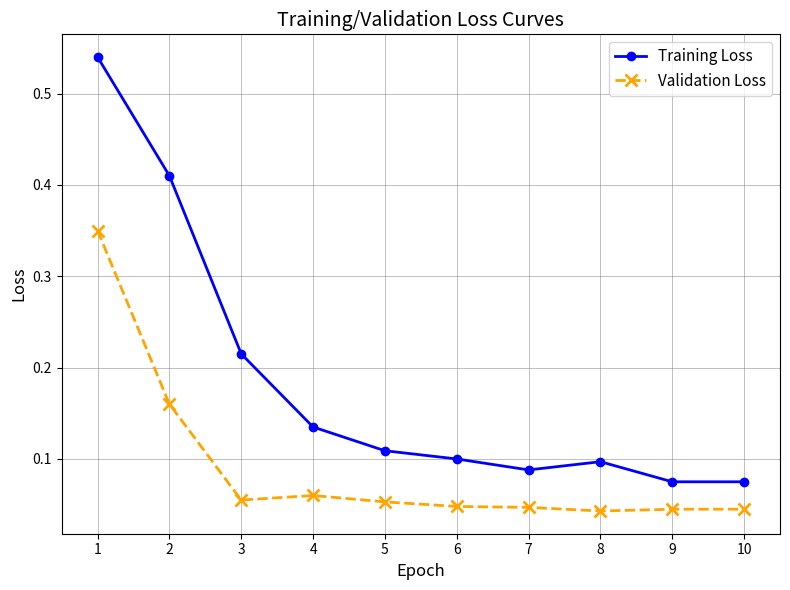

True or false: Training Loss and Validation Loss cross at least once.

False